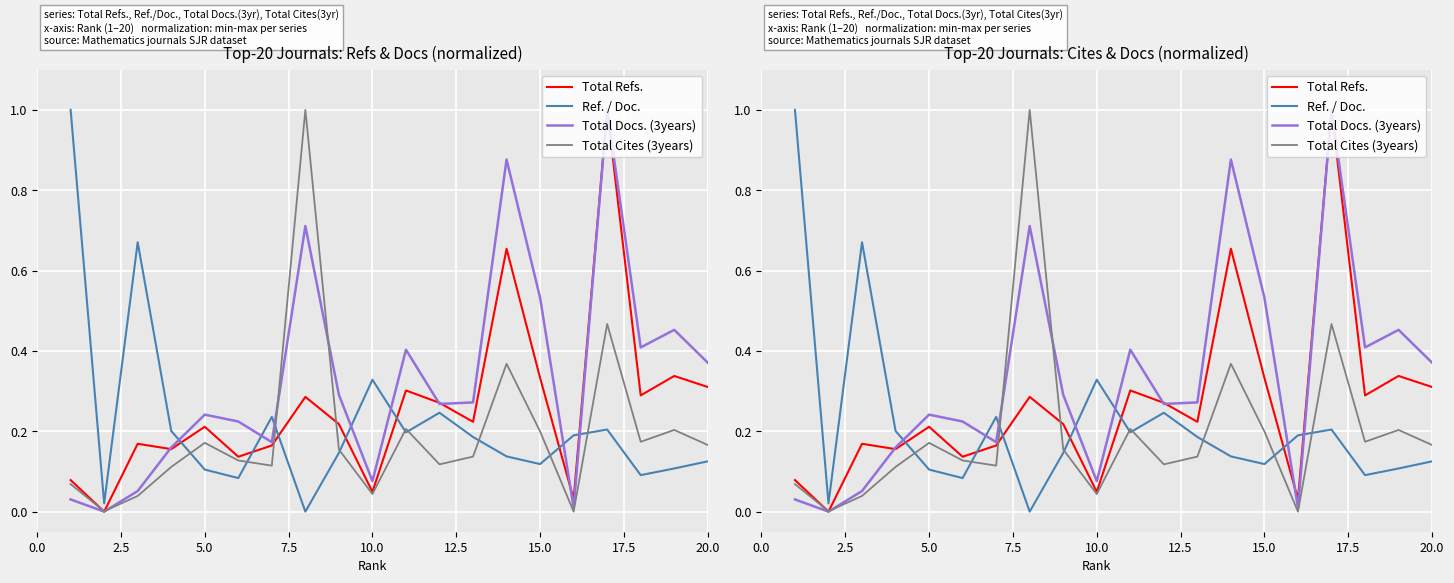

Reading left to right, extract all data points from this chart.

Total Refs.: 0.1	0.0	0.2	0.2	0.2	0.1	0.2	0.3	0.2	0.0	0.3	0.3	0.2	0.7	0.3	0.0	1.0	0.3	0.3	0.3
Ref. / Doc.: 1.0	0.0	0.7	0.2	0.1	0.1	0.2	0.0	0.1	0.3	0.2	0.2	0.2	0.1	0.1	0.2	0.2	0.1	0.1	0.1
Total Docs. (3years): 0.0	0.0	0.1	0.2	0.2	0.2	0.2	0.7	0.3	0.1	0.4	0.3	0.3	0.9	0.5	0.0	1.0	0.4	0.5	0.4
Total Cites (3years): 0.1	0.0	0.0	0.1	0.2	0.1	0.1	1.0	0.2	0.0	0.2	0.1	0.1	0.4	0.2	0.0	0.5	0.2	0.2	0.2